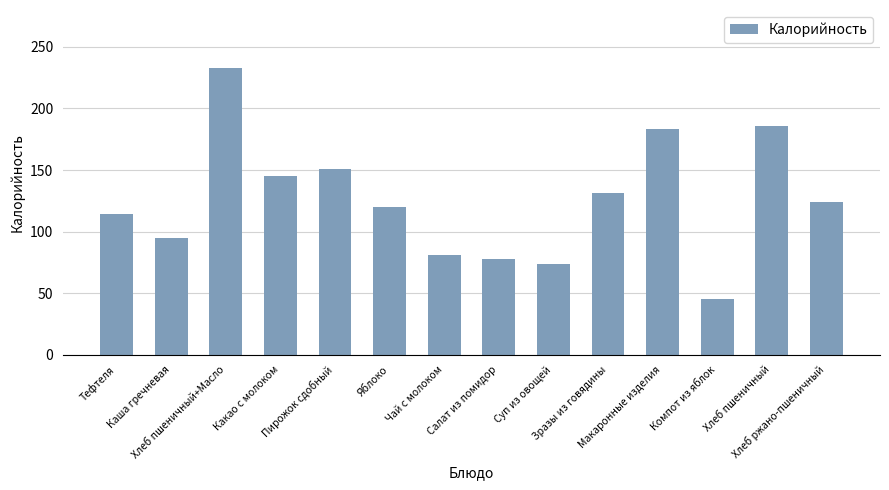

What is the label of the 8th bar from the right?

Чай с молоком